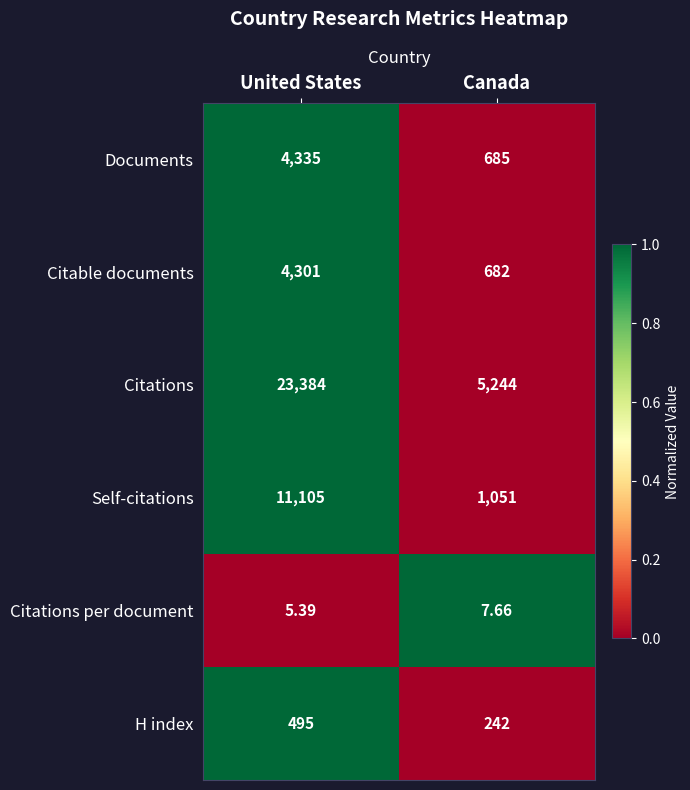

At which category is the sum across all series the highest?

United States